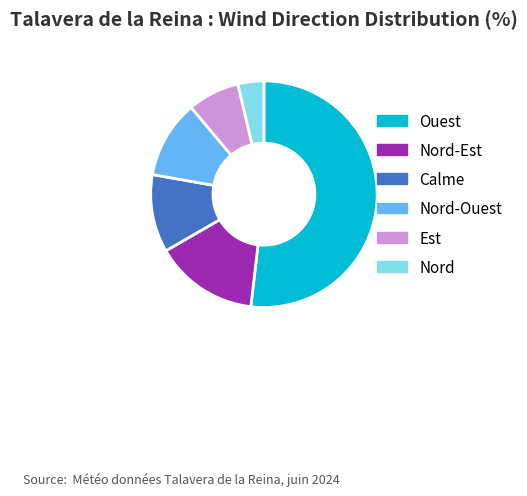

Is there a majority slice in this chart?

Yes